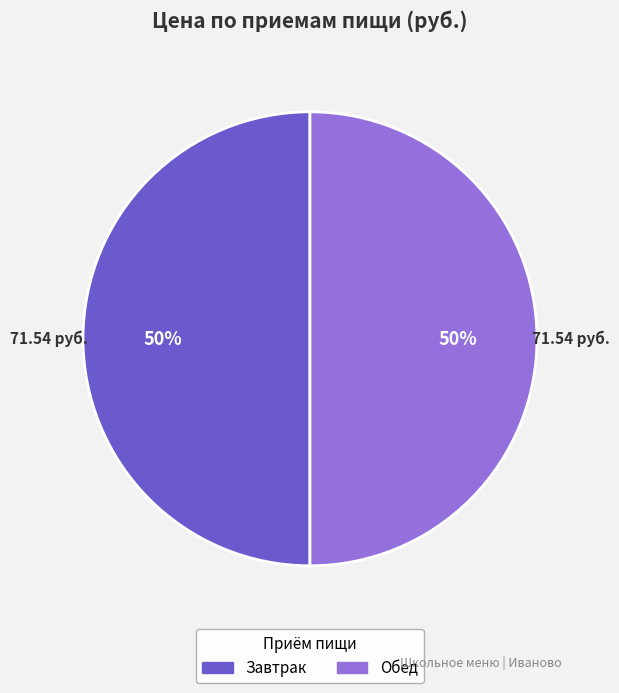

To the nearest percent, what is the average slice percentage?

50%